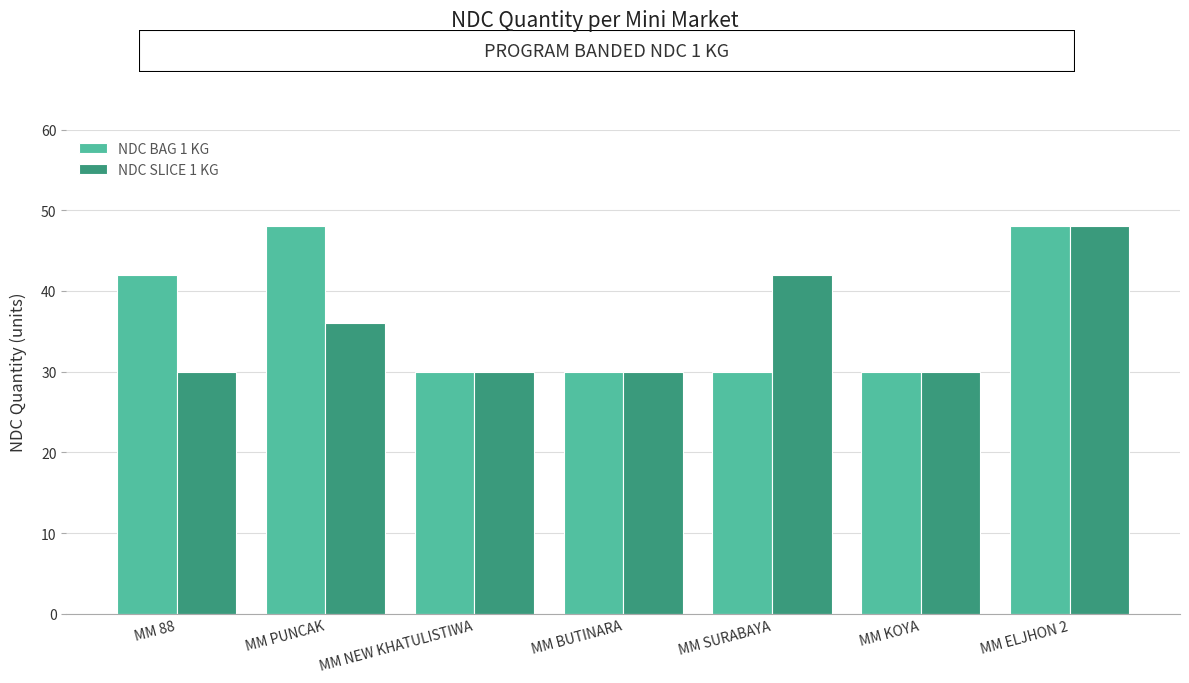

Does the chart contain any negative values?

No